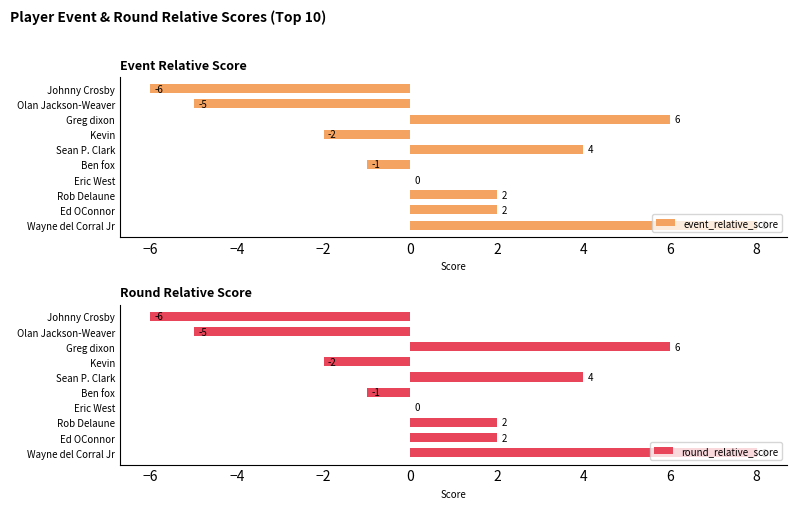

What is the difference between the event_relative_score values at Ben fox and Olan Jackson-Weaver?

4